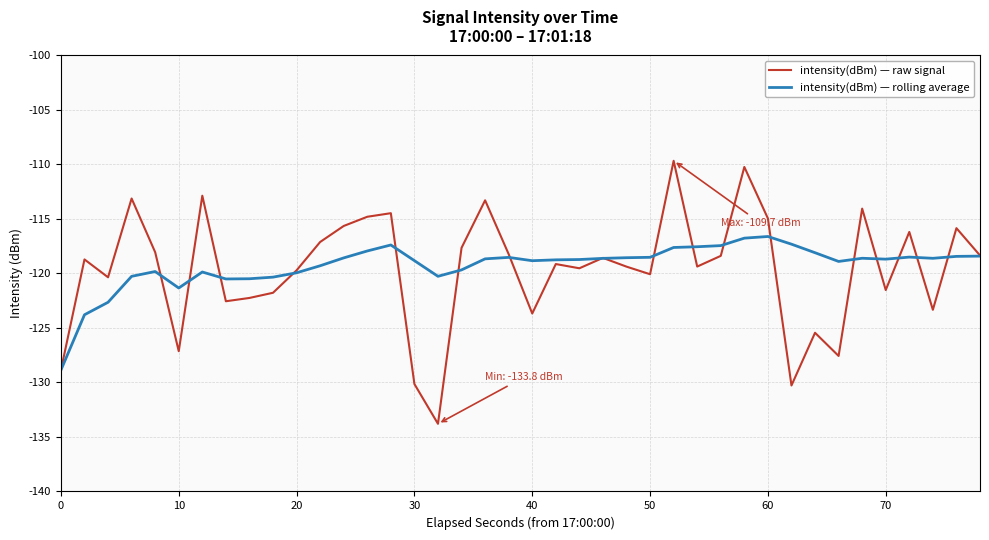

Rank the series by their maximum value, from highest to lowest.

intensity(dBm) — raw signal, intensity(dBm) — rolling average